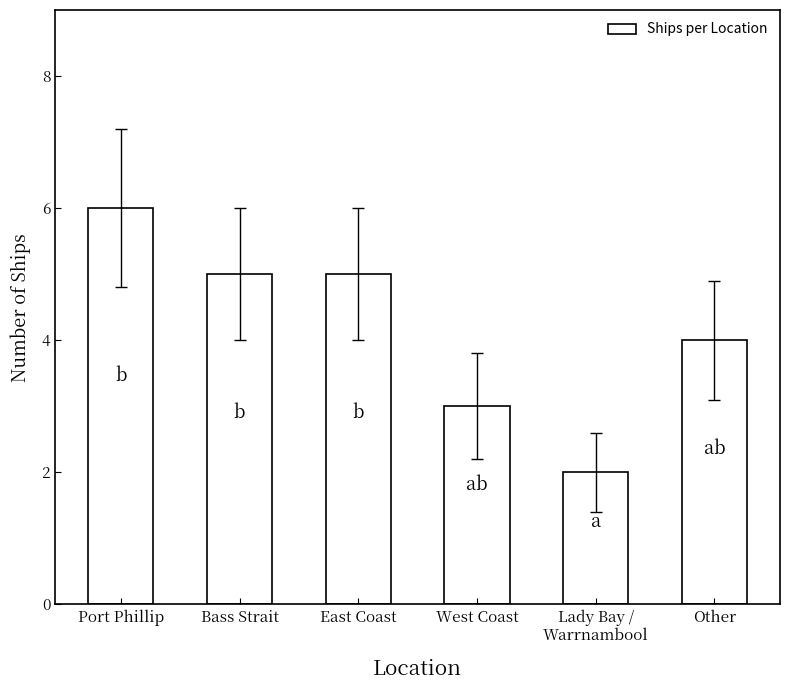

What is the value of the 6th bar from the left?

4